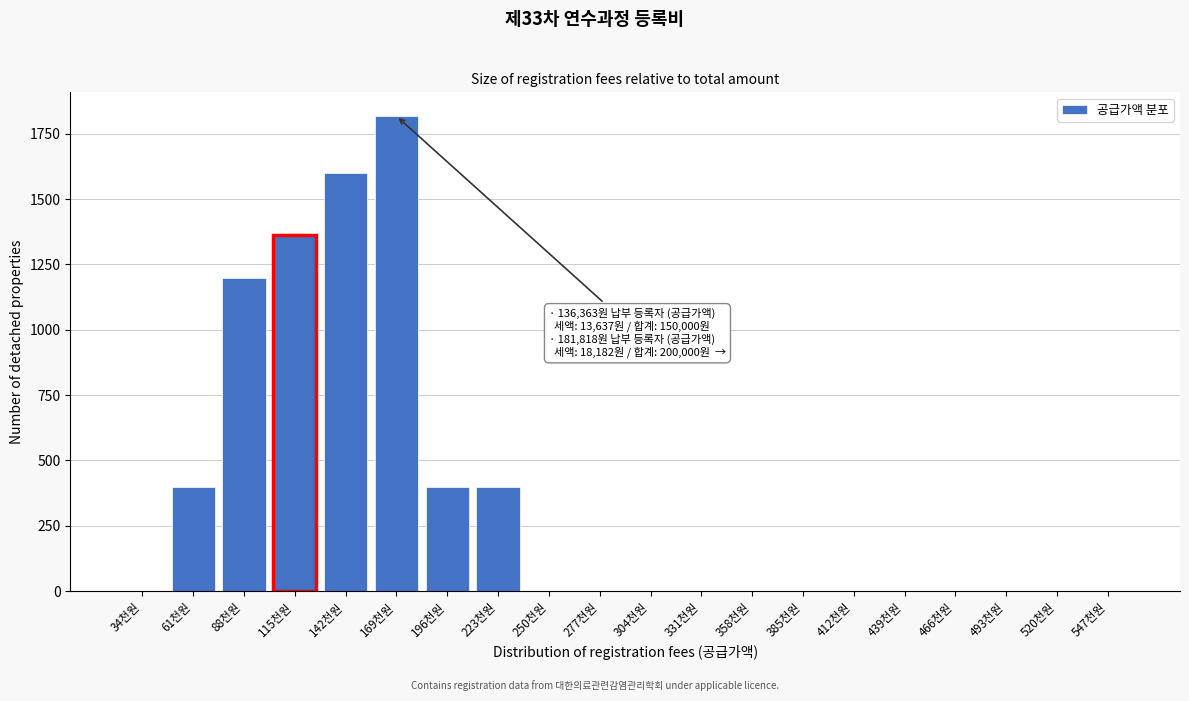

Reading left to right, extract all data points from this chart.

34천원=0	61천원=400	88천원=1200	115천원=1363	142천원=1600	169천원=1818	196천원=400	223천원=400	250천원=0	277천원=0	304천원=0	331천원=0	358천원=0	385천원=0	412천원=0	439천원=0	466천원=0	493천원=0	520천원=0	547천원=0